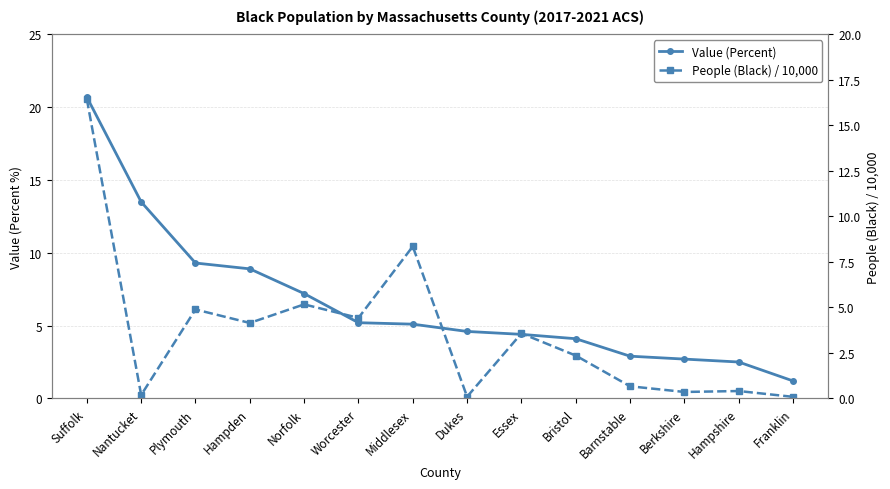

What is the label of the 11th point from the right?

Hampden